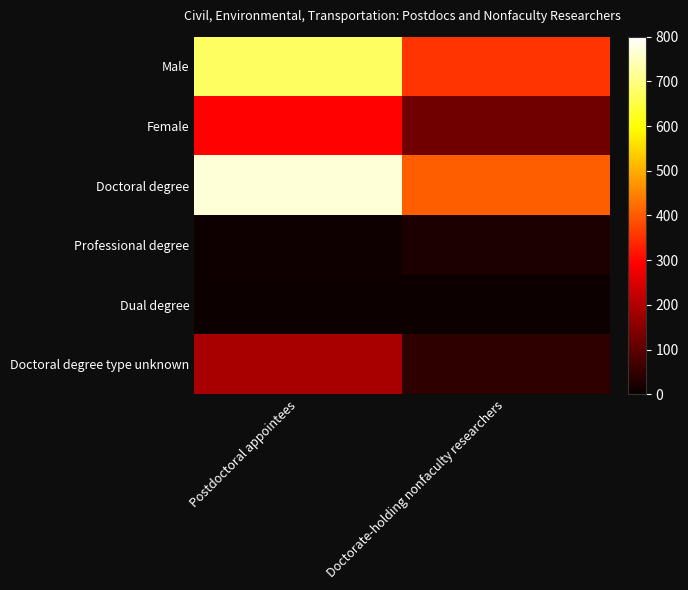

Which category has the lowest value across all series?

Doctorate-holding nonfaculty researchers